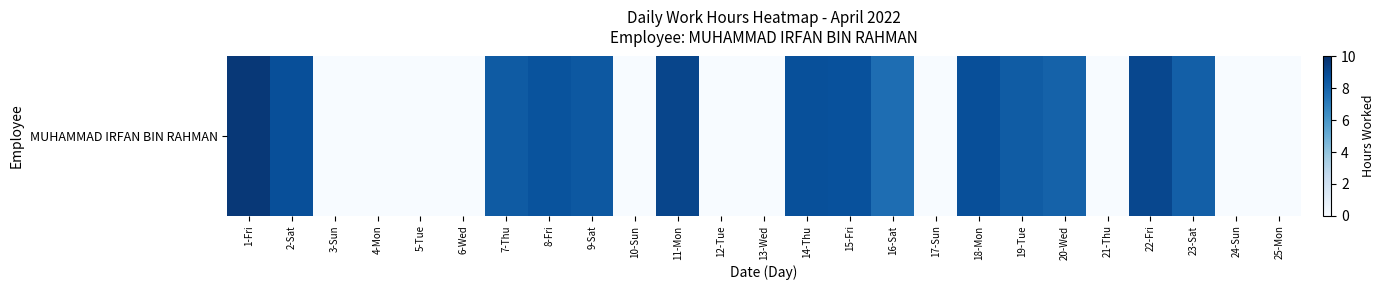

True or false: the data shows 3.5 at 12-Tue.

False